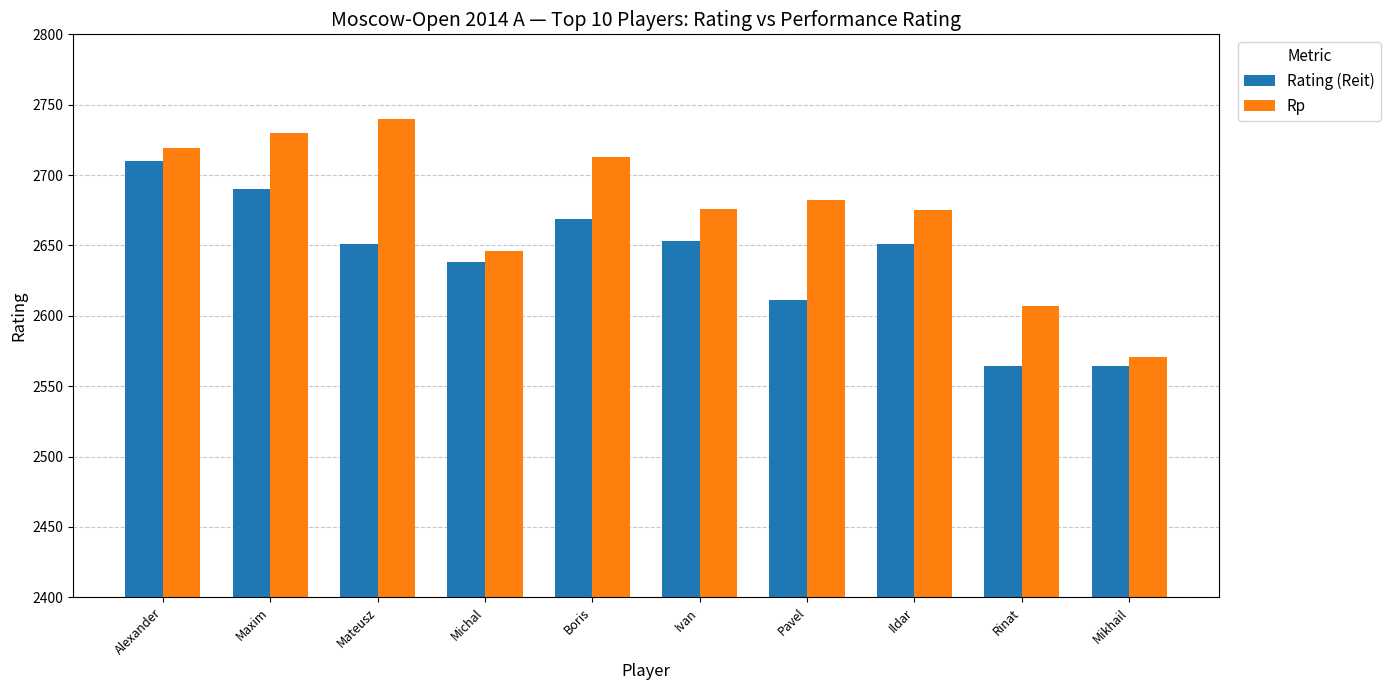

Which series changed the most between Mateusz and Mikhail?

Rp